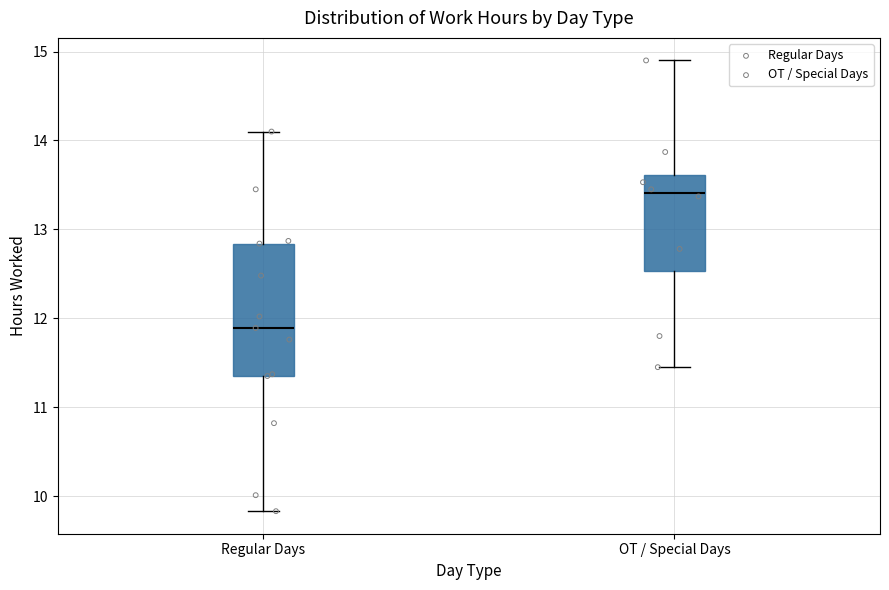

Which box's median line is the lowest?

Regular Days